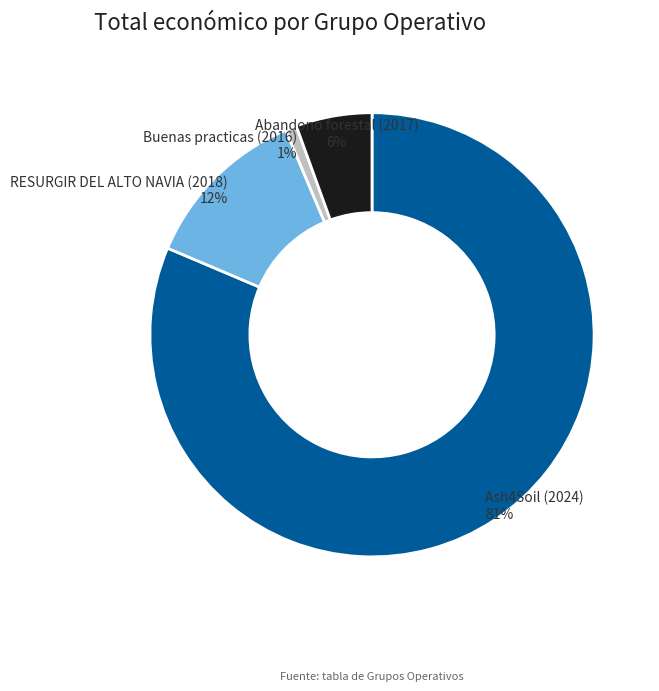

How many slices are in this pie chart?

4